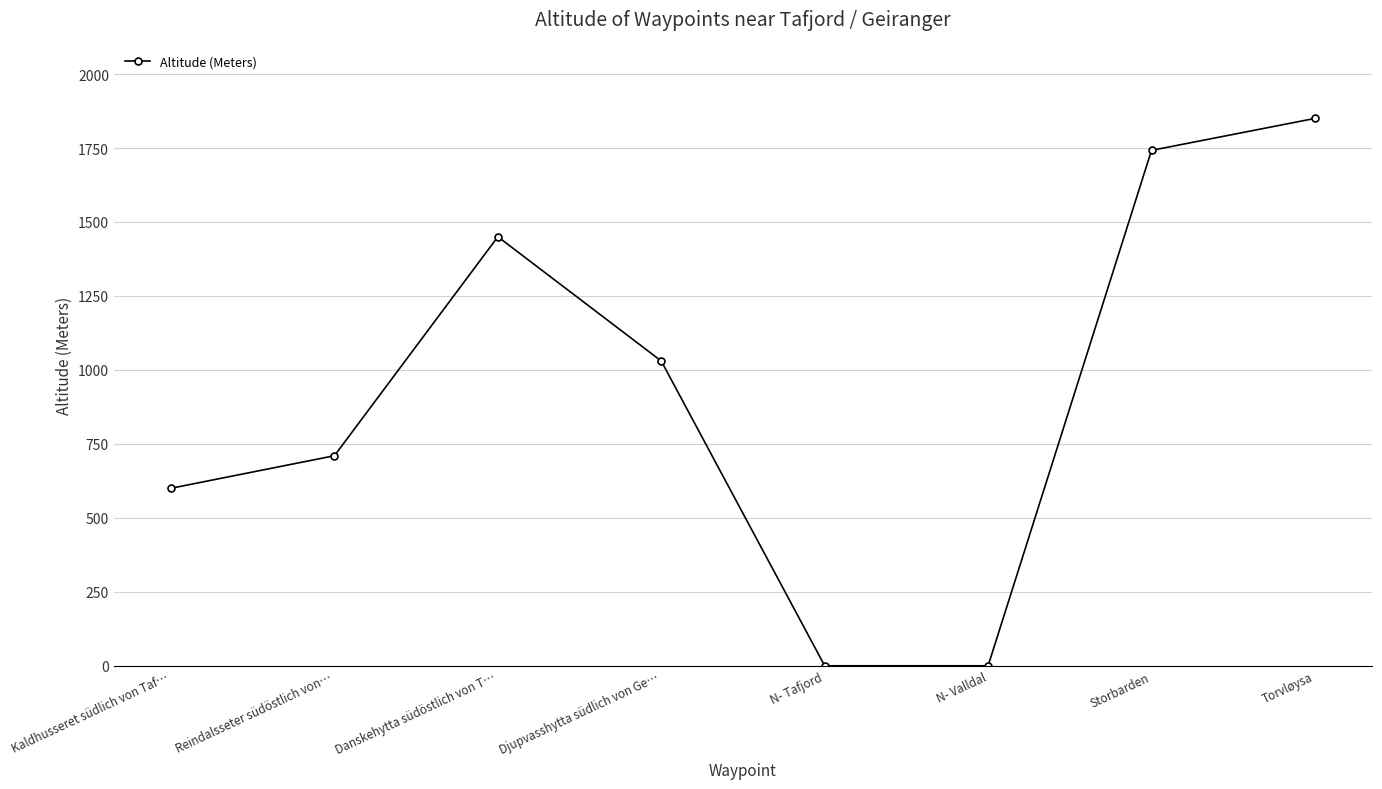

What is the average value?

923